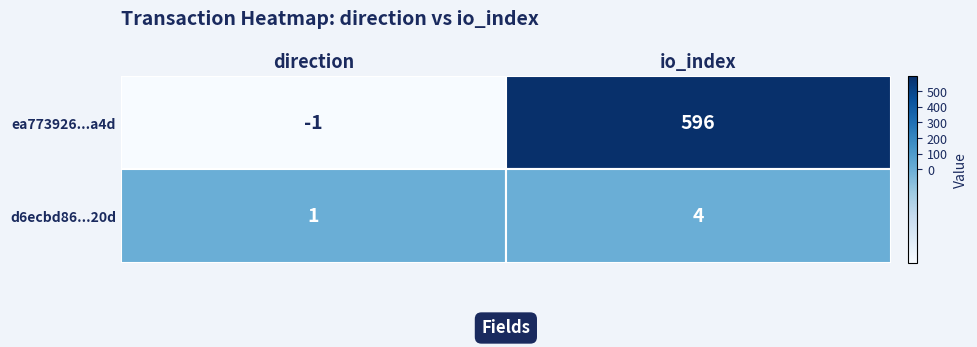

Rank the series by their average value, from highest to lowest.

ea773926...a4d, d6ecbd86...20d